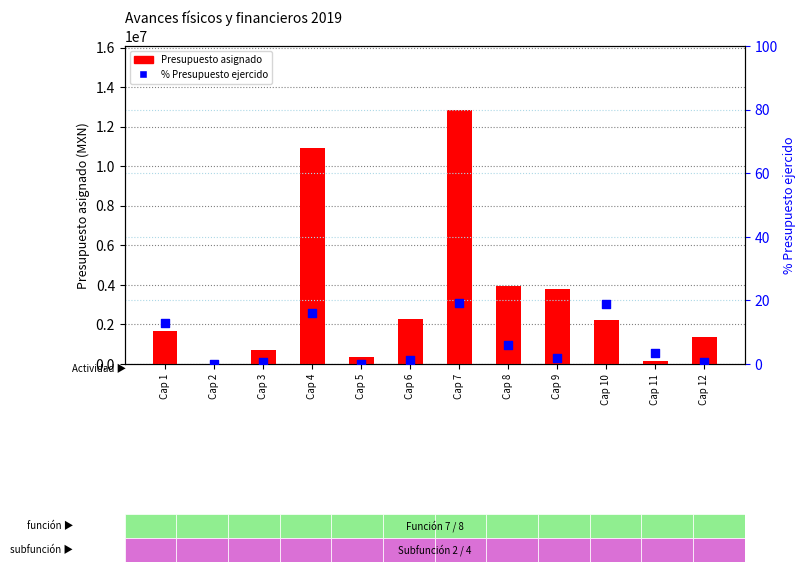

At how many categories does at least one series exceed 3834866?

3